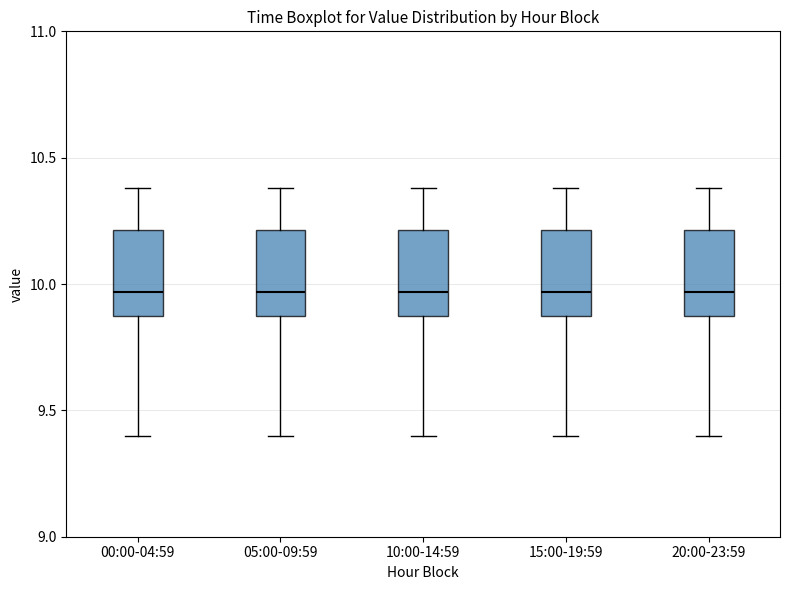

Reading left to right, transcribe this box plot: for each box, give where its median line is, the range the box spans, and where its two whiskers end, as read against the y-axis. The values are not printed on the chart, so give them approximately, as read against the axis.

00:00-04:59: median 9.95, box 9.85 to 10.20, whiskers 9.40 to 10.40
05:00-09:59: median 9.95, box 9.85 to 10.20, whiskers 9.40 to 10.40
10:00-14:59: median 9.95, box 9.85 to 10.20, whiskers 9.40 to 10.40
15:00-19:59: median 9.95, box 9.85 to 10.20, whiskers 9.40 to 10.40
20:00-23:59: median 9.95, box 9.85 to 10.20, whiskers 9.40 to 10.40